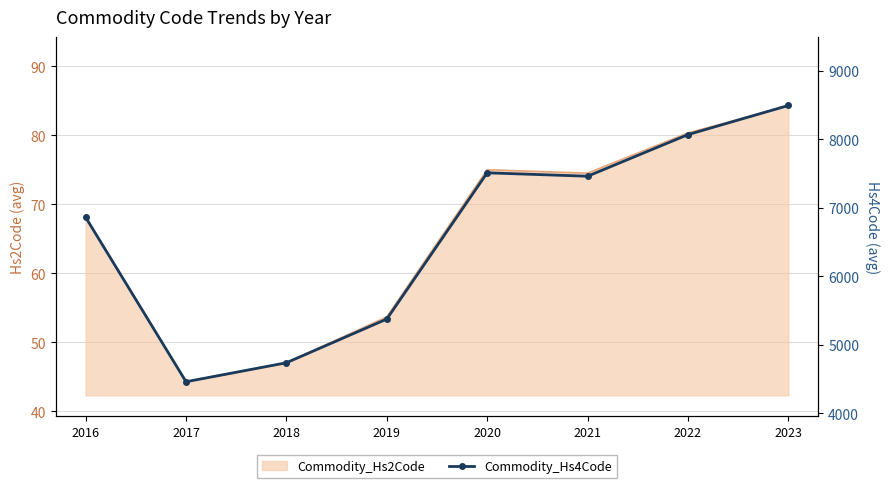

Which category has the highest value across all series?

2023